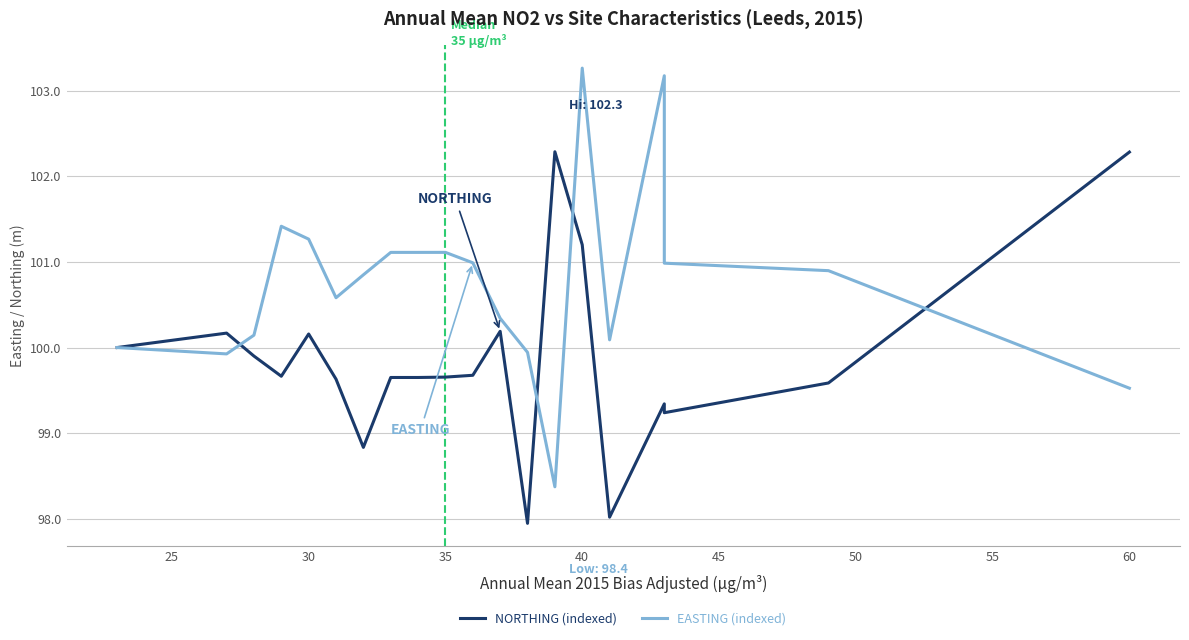

What are all the series names shown in the legend?

NORTHING (indexed), EASTING (indexed)